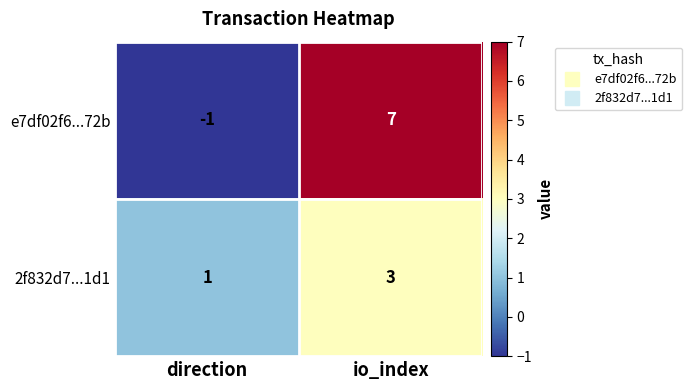

Rank the series by their average value, from highest to lowest.

e7df02f6...72b, 2f832d7...1d1